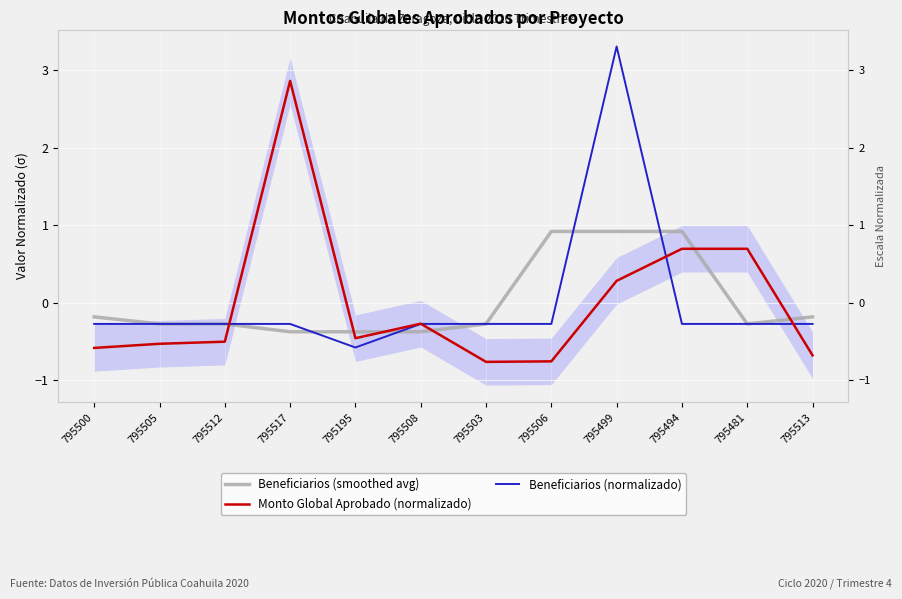

Between 795499 and 795494, which series saw the biggest shift?

Beneficiarios (normalizado)